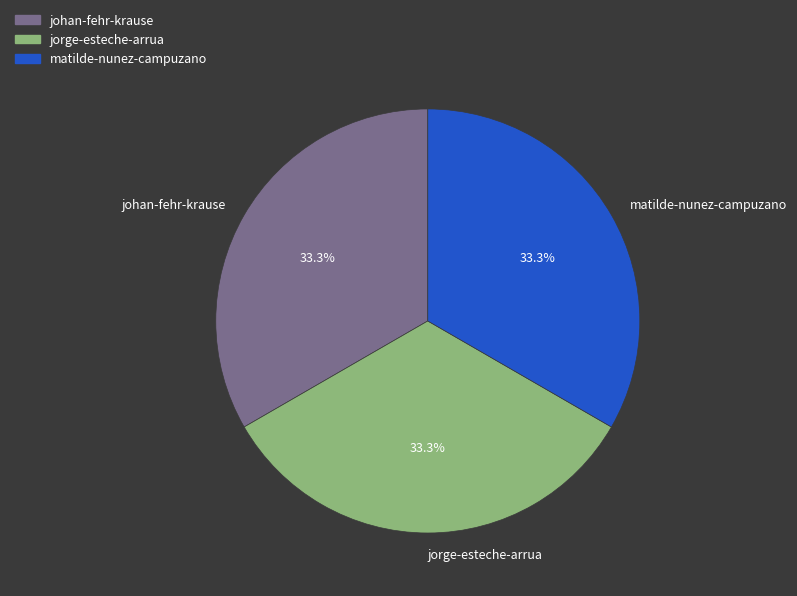

What is the ratio of the value at johan-fehr-krause to the value at jorge-esteche-arrua?

1.0